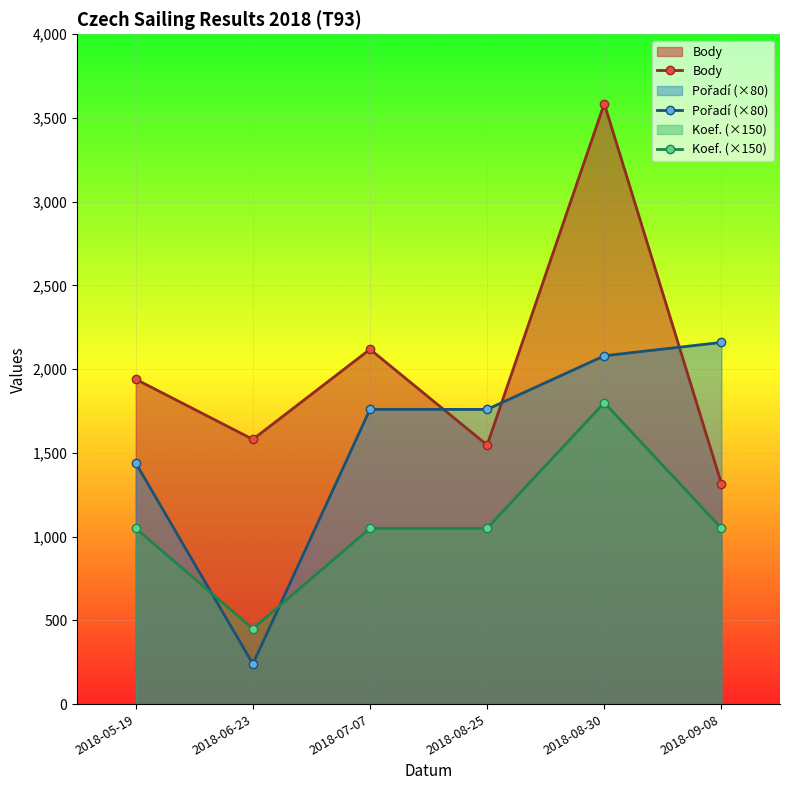

Reading left to right, extract all data points from this chart.

Body: 1940	1581	2119	1547	3586	1317
Pořadí (×80): 1440	240	1760	1760	2080	2160
Koef. (×150): 1050	450	1050	1050	1800	1050